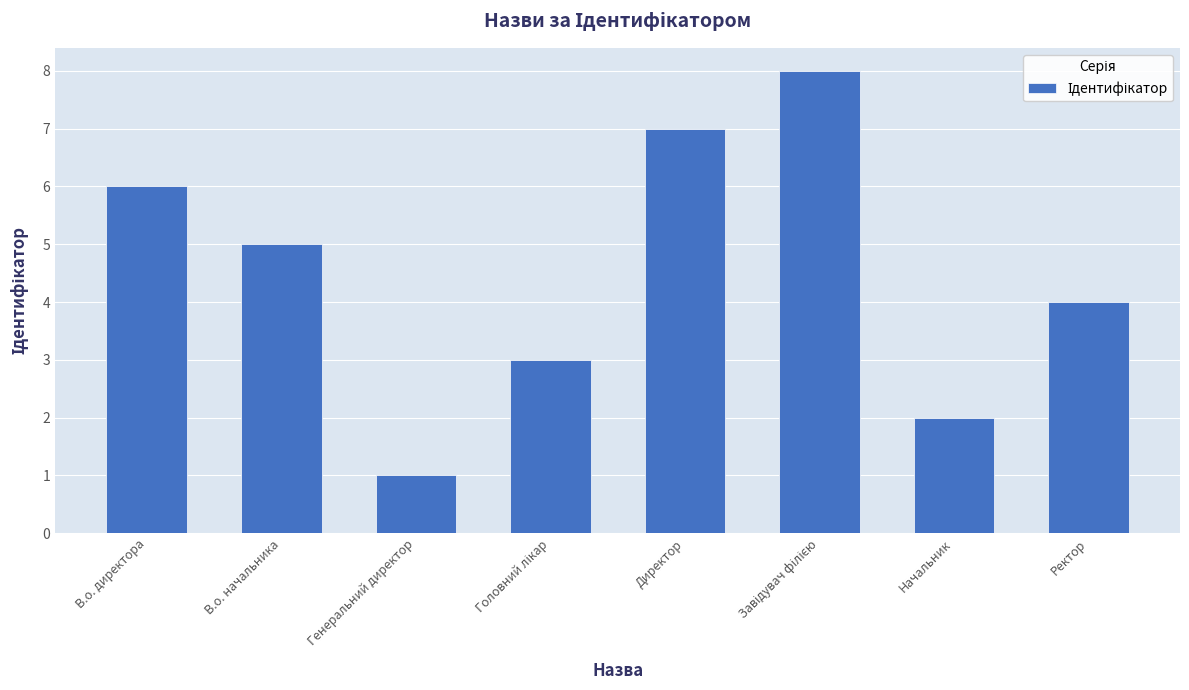

How many series are shown in this chart?

1